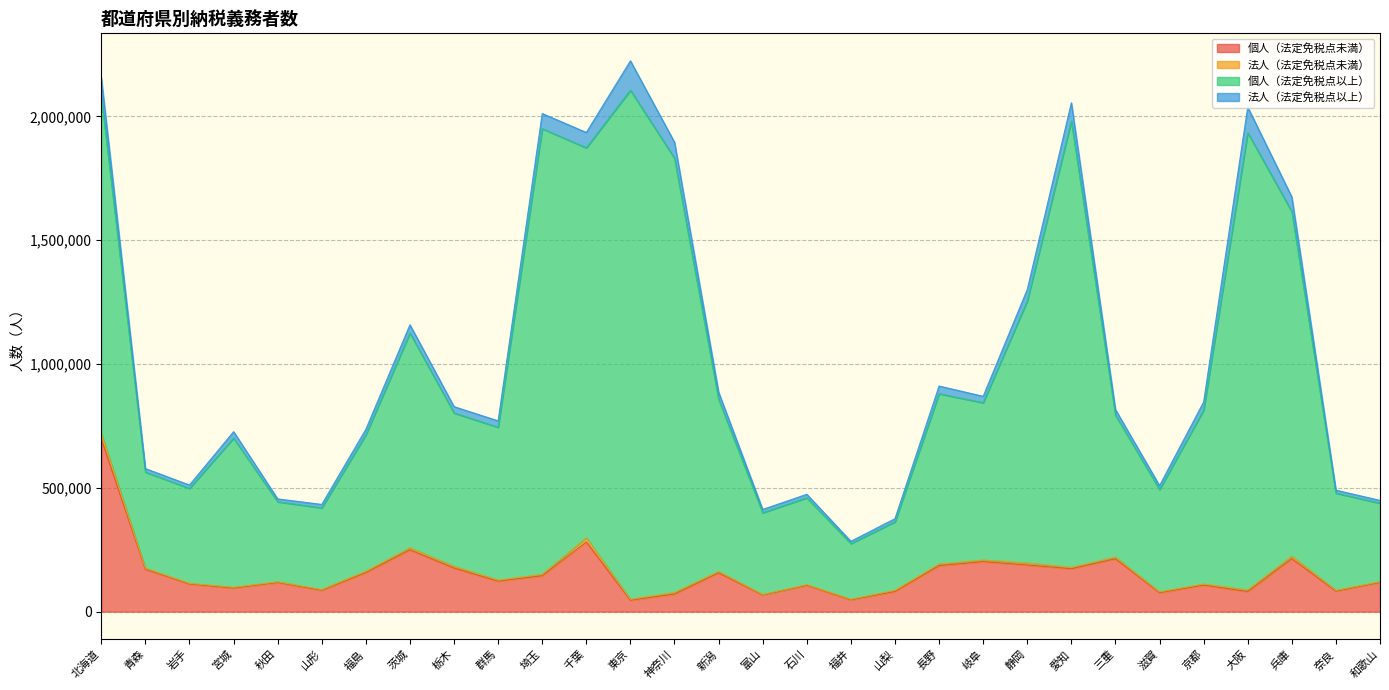

Where does the 個人（法定免税点未満） series first go above 123260?

北海道